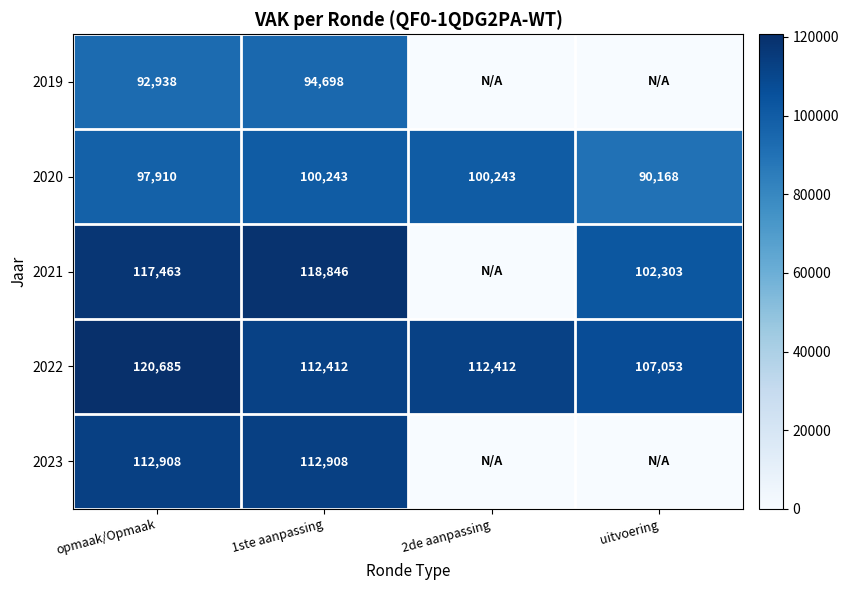

True or false: 2019 has a value of 92938 at opmaak/Opmaak.

True